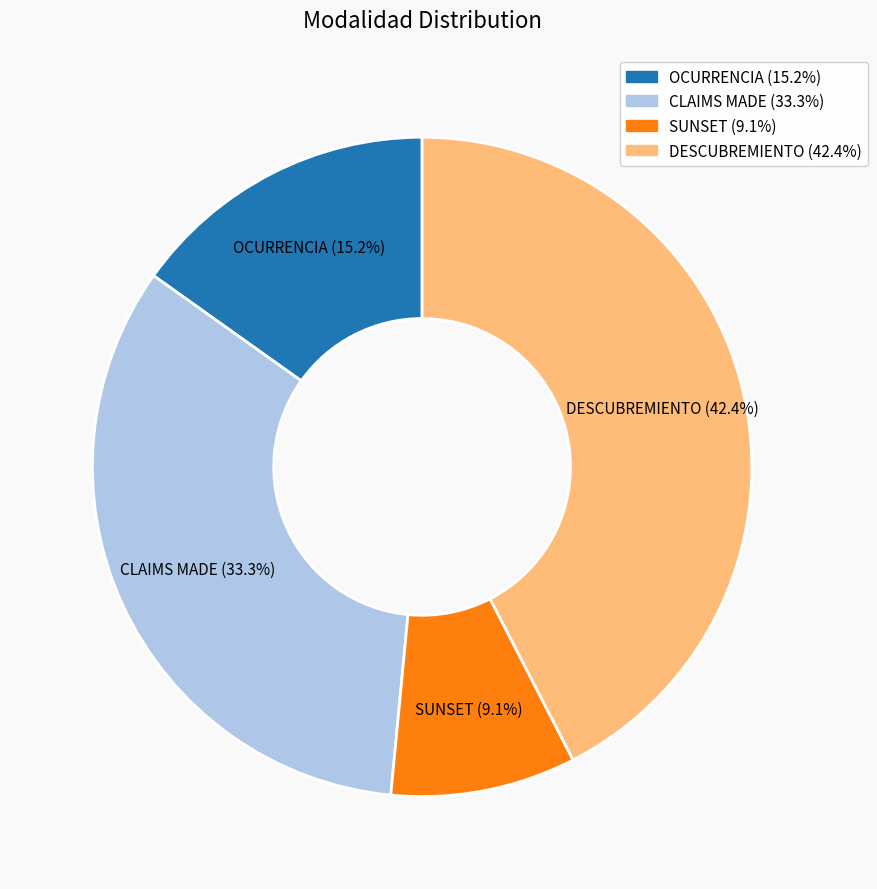

Is there a majority slice in this chart?

No